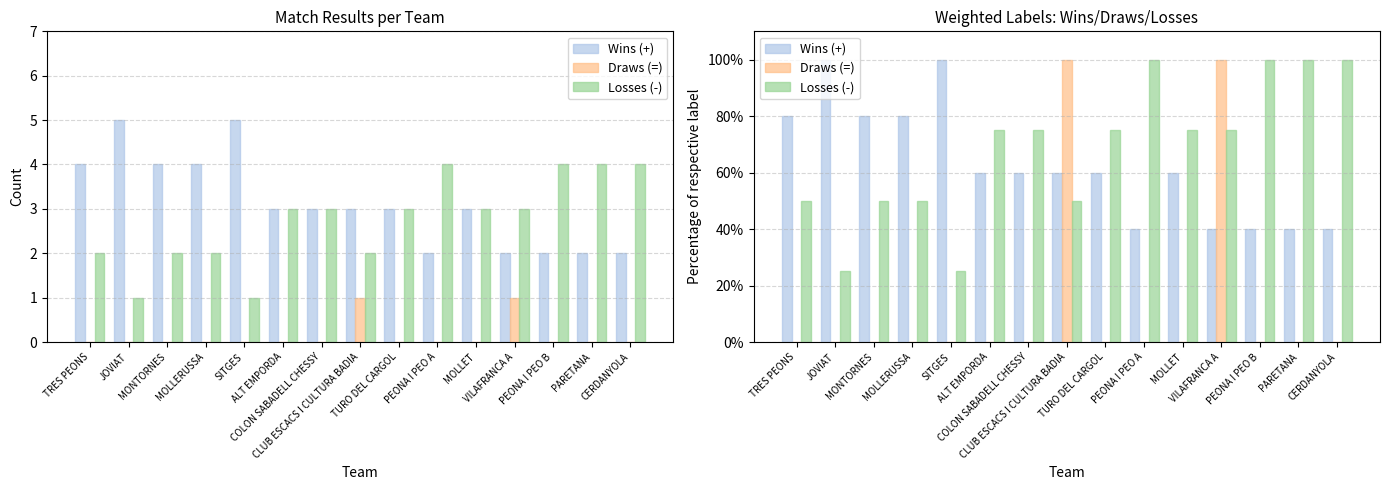

What is the spread (max minus min) of values at TRES PEONS?

80